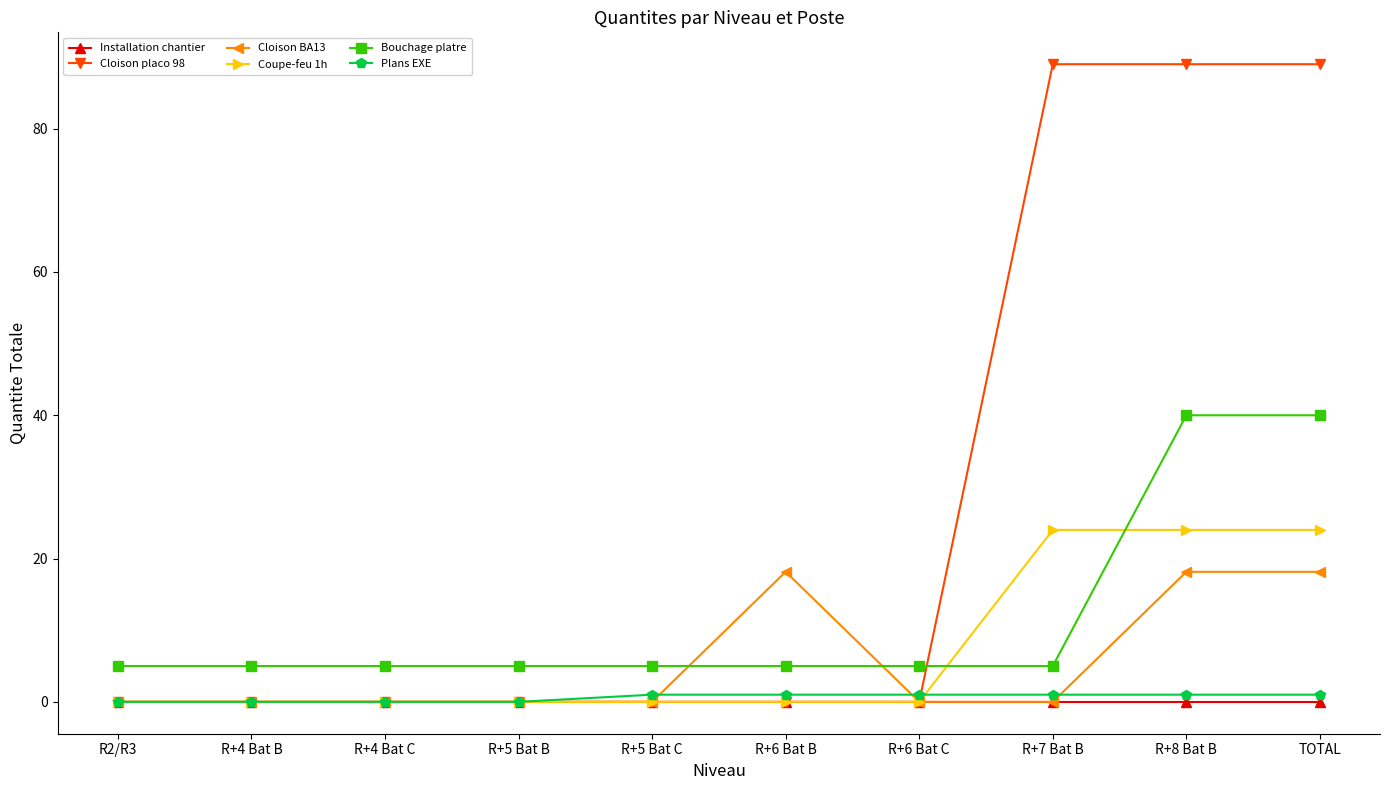

How many distinct data groups are displayed?

6